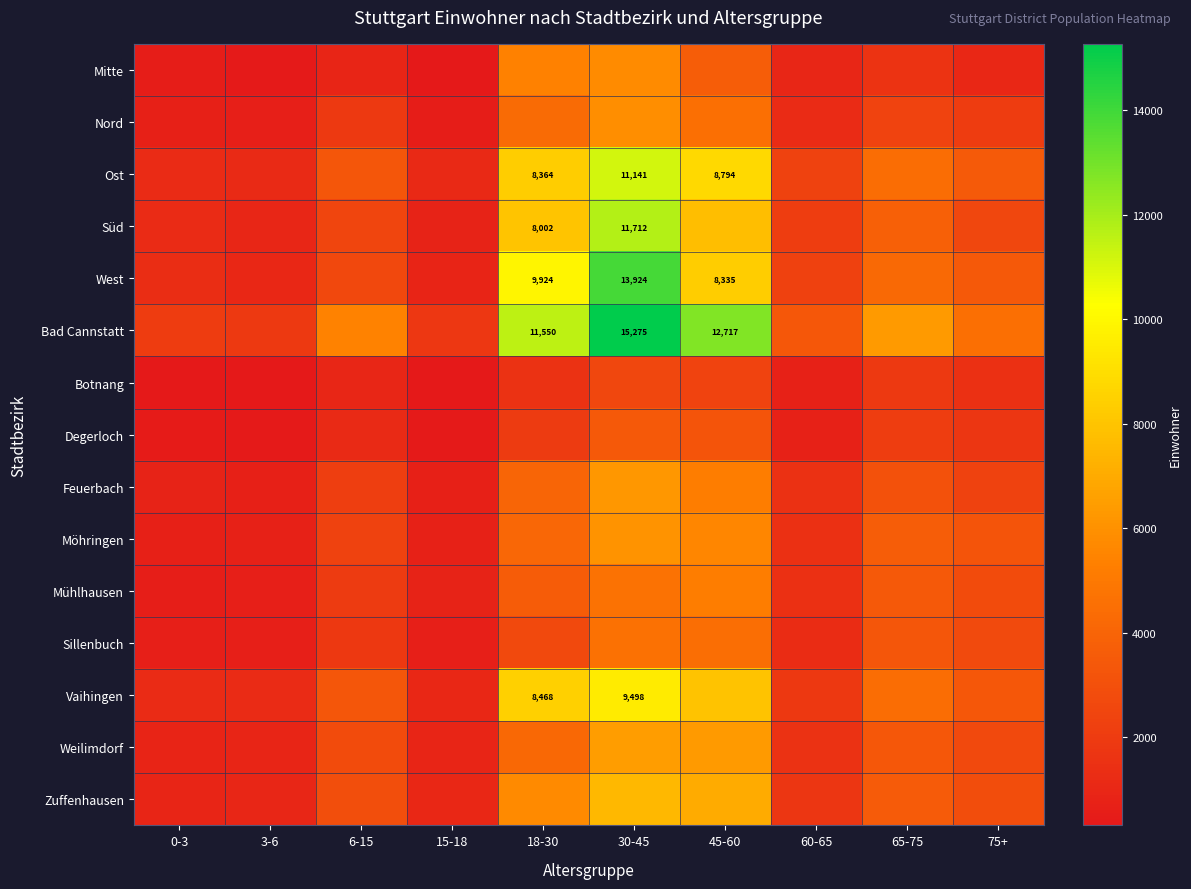

Which has a higher value, 18-30 or 75+?

18-30